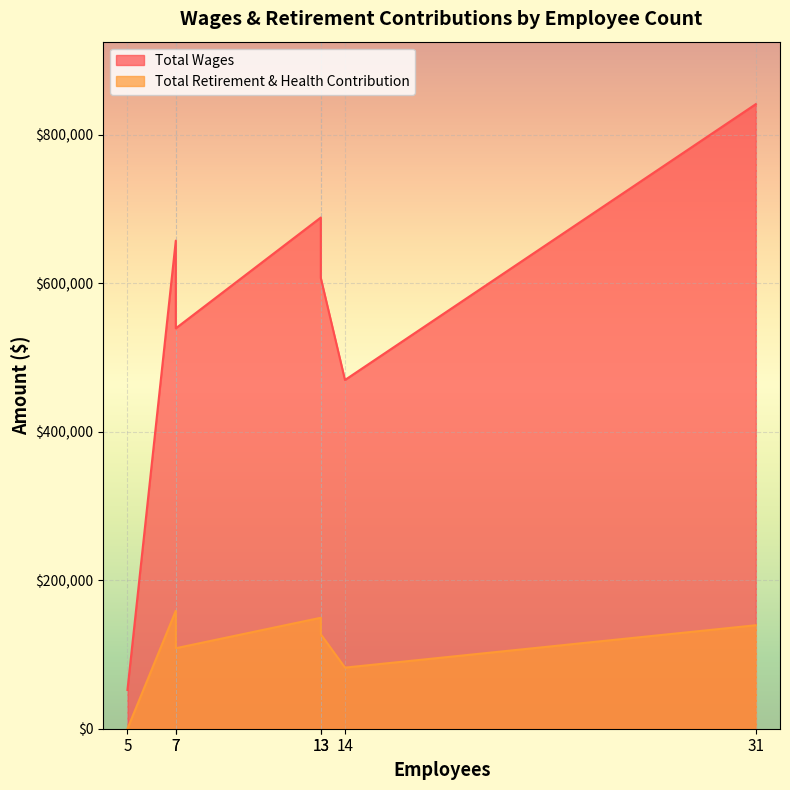

The Total Retirement & Health Contribution series shows -96132 at 5. True or false?

False